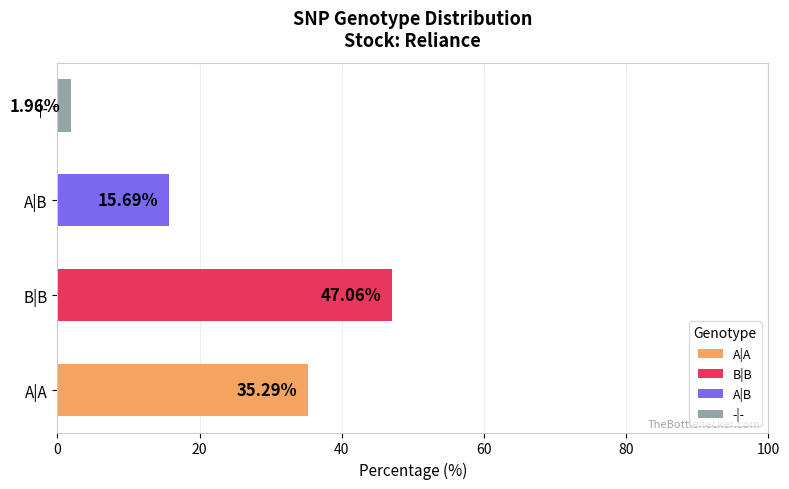

Rank the categories by value from lowest to highest.

-|-, A|B, A|A, B|B